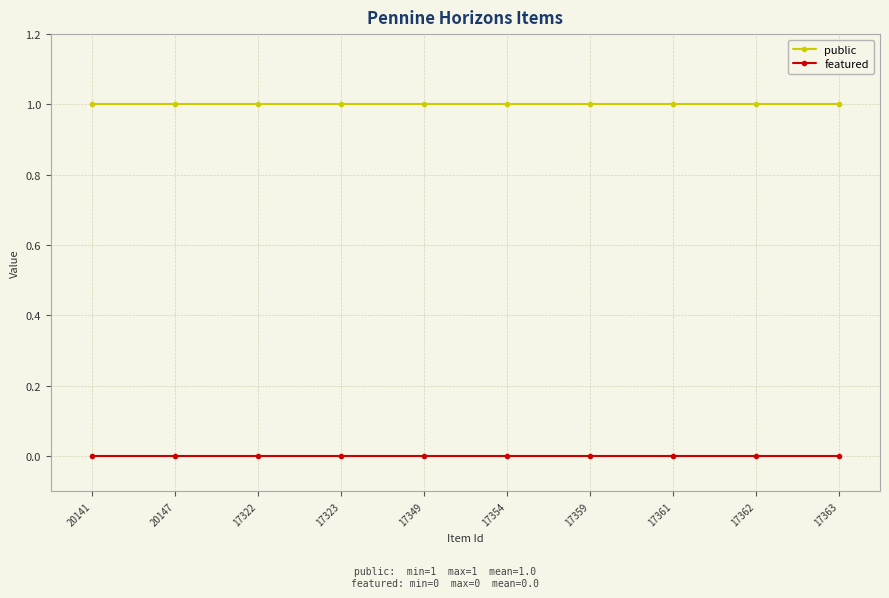

How many categories are shown in the chart?

10